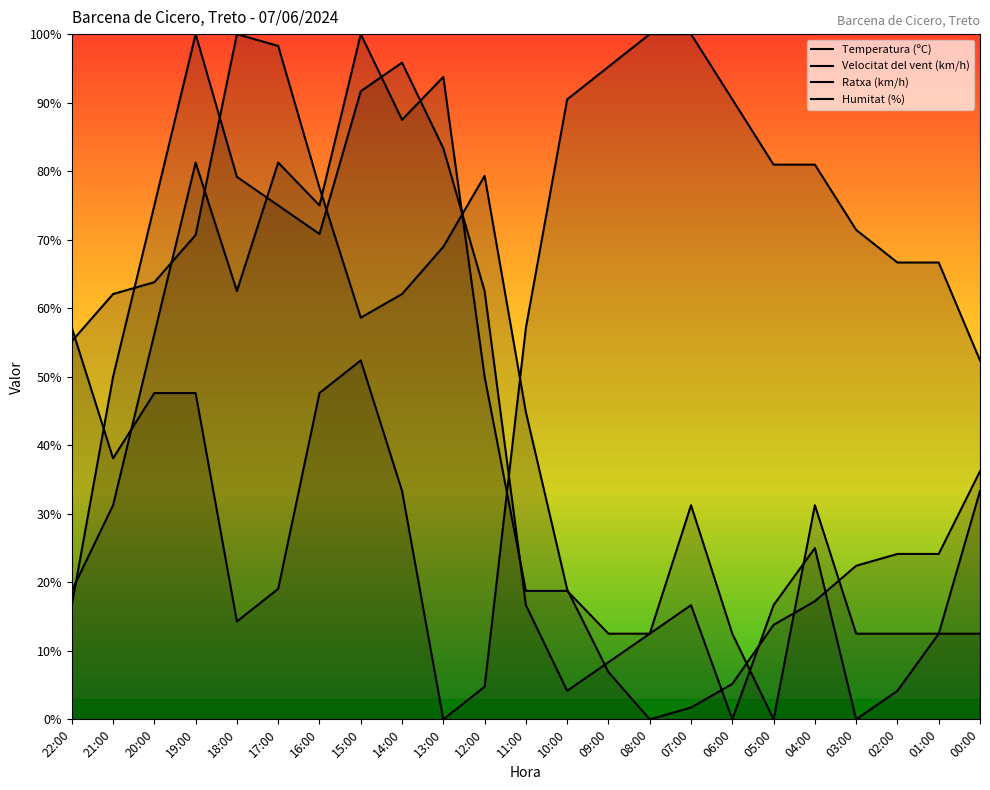

What is the sum of all Velocitat del vent (km/h) values?

925.0